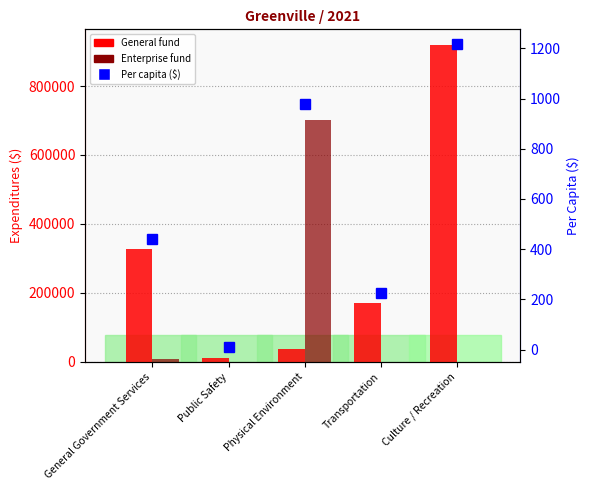

Which series changed the most between General Government Services and Transportation?

General